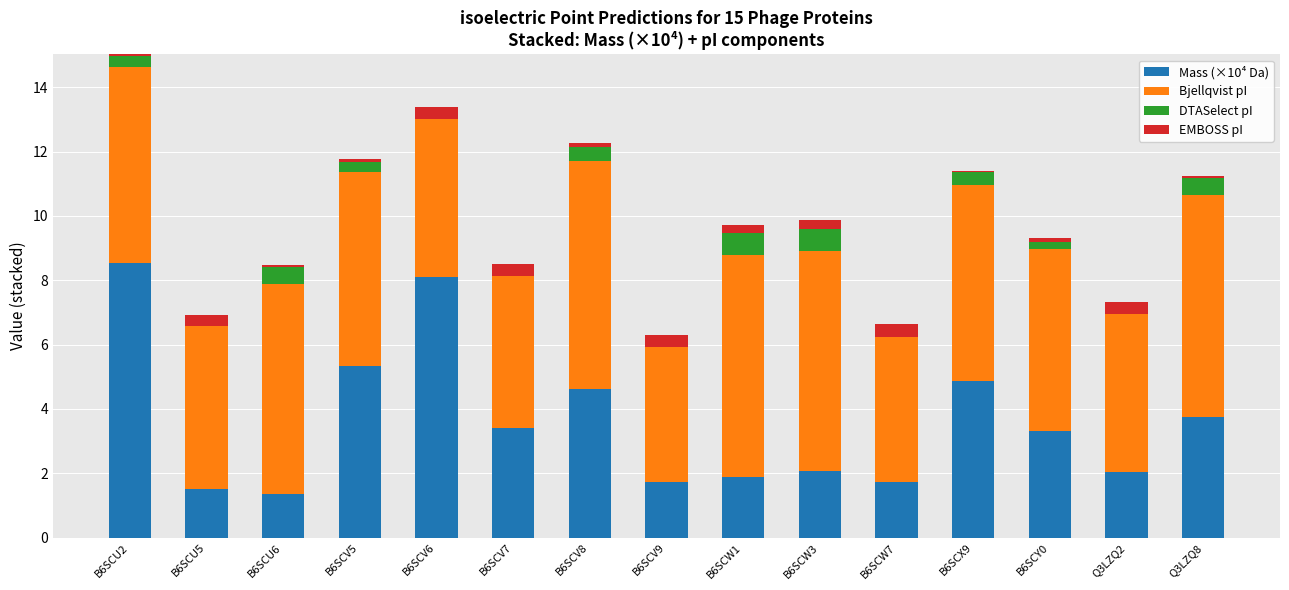

What are all the series names shown in the legend?

Mass (×10⁴ Da), Bjellqvist pI, DTASelect pI, EMBOSS pI